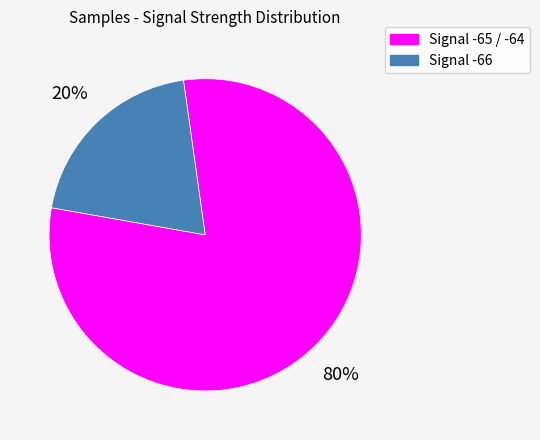

Rank the categories by value from lowest to highest.

Signal -66, Signal -65 / -64